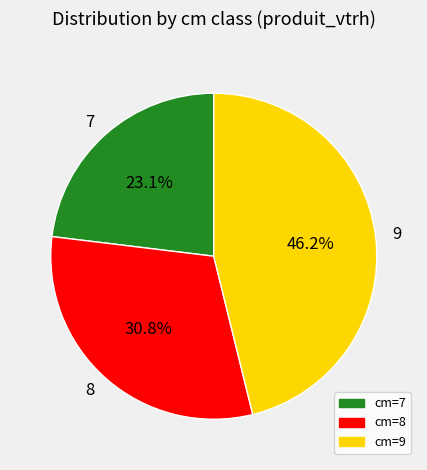

To the nearest percent, what is the difference between the 7 and 9 slice percentages?

23%